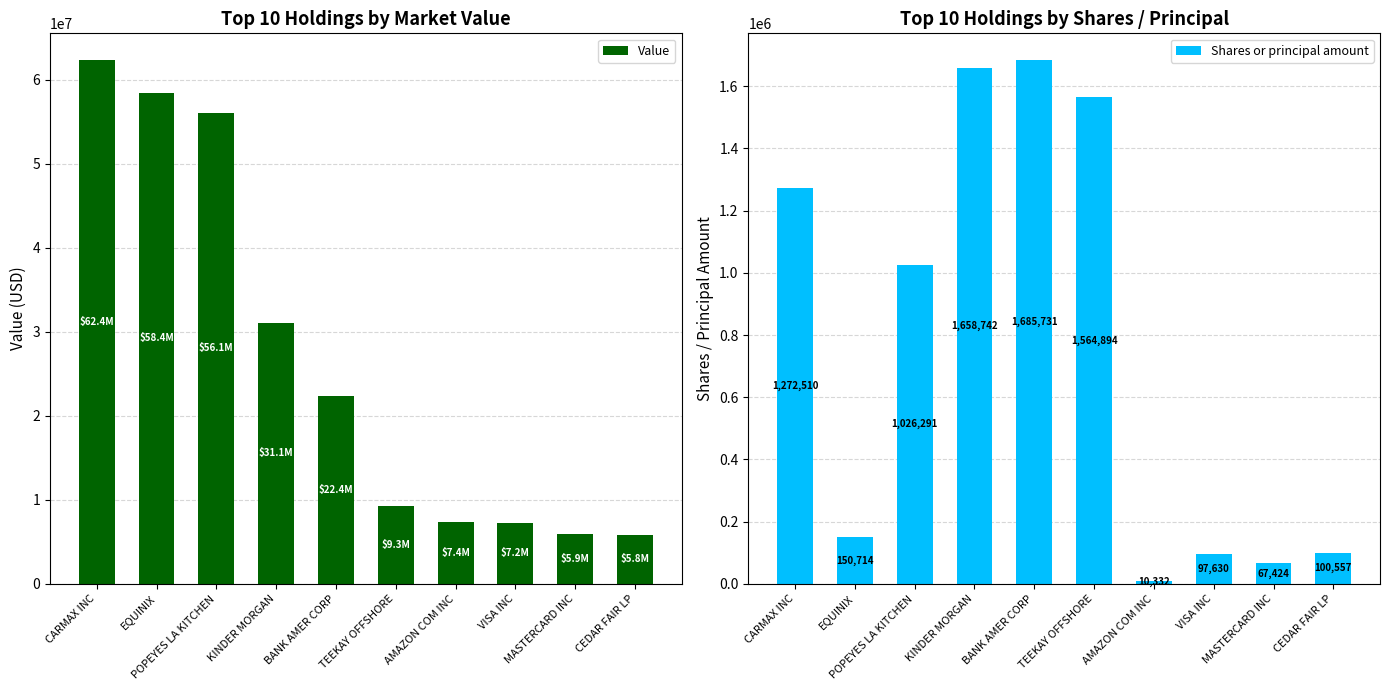

What value does the Value series have at MASTERCARD INC, to the nearest 50?

5937000